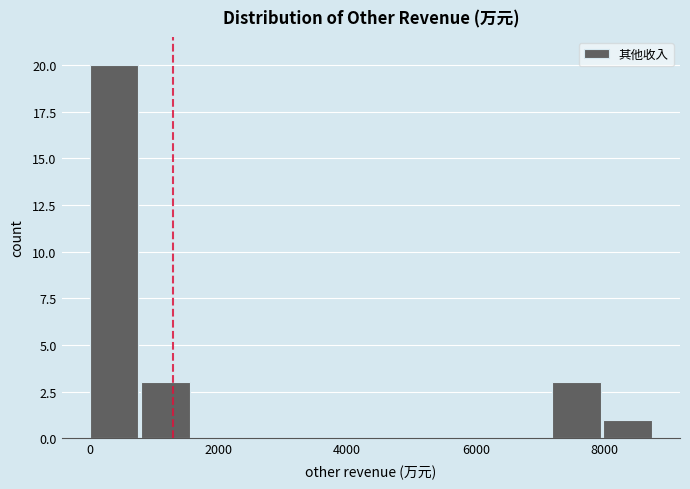

Around what value on the x-axis is the tallest bar? Give the approximate position of its centre, as read against the axis.

400